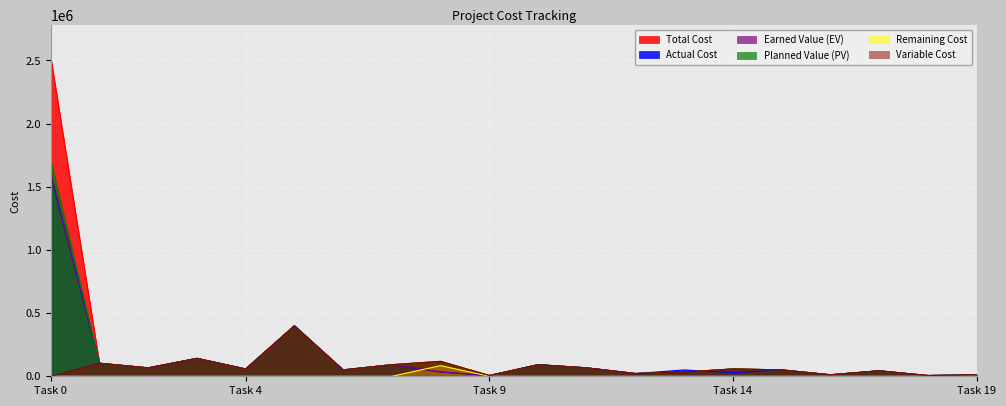

What is the lowest value of the Planned Value (PV) series?

5952.4